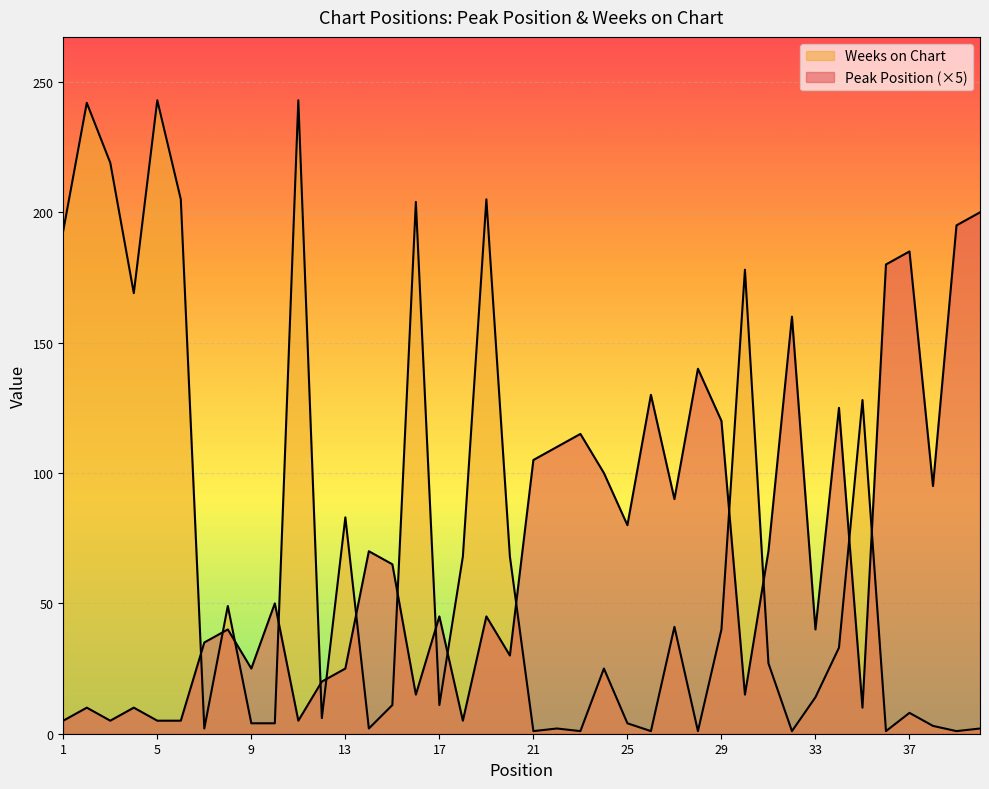

Where is the first local maximum for Weeks on Chart?

2